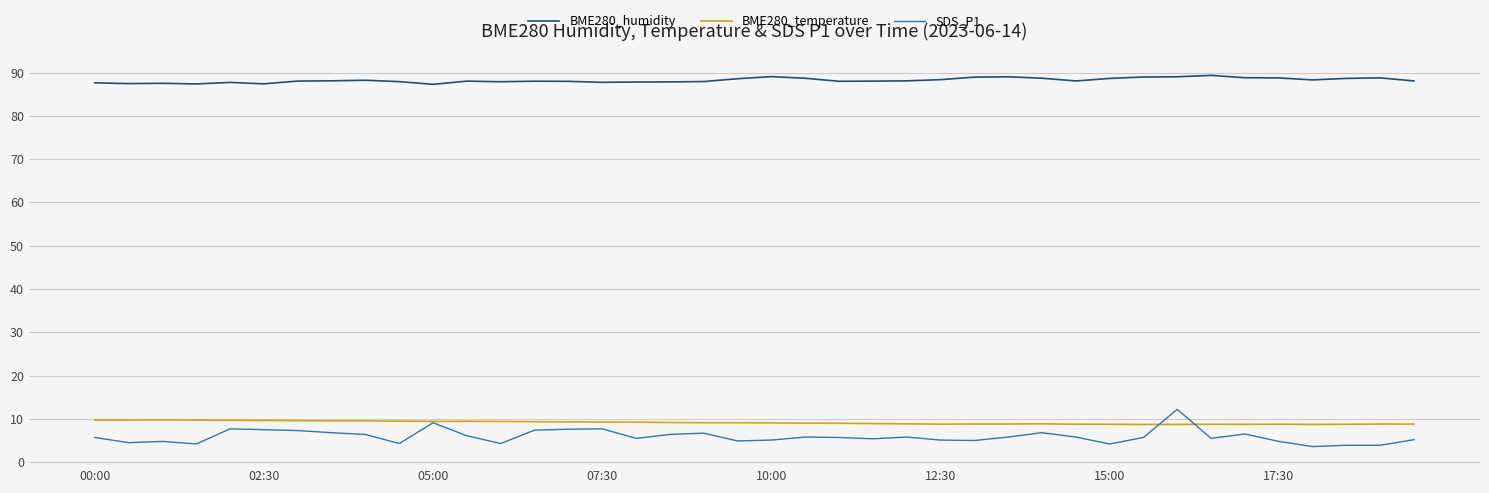

What is the maximum value shown in the chart?

89.3